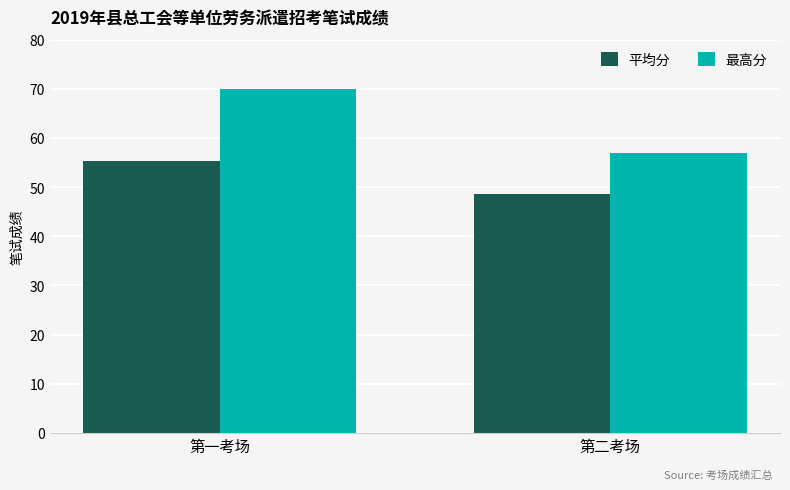

What is the average value of the 最高分 series?

63.5